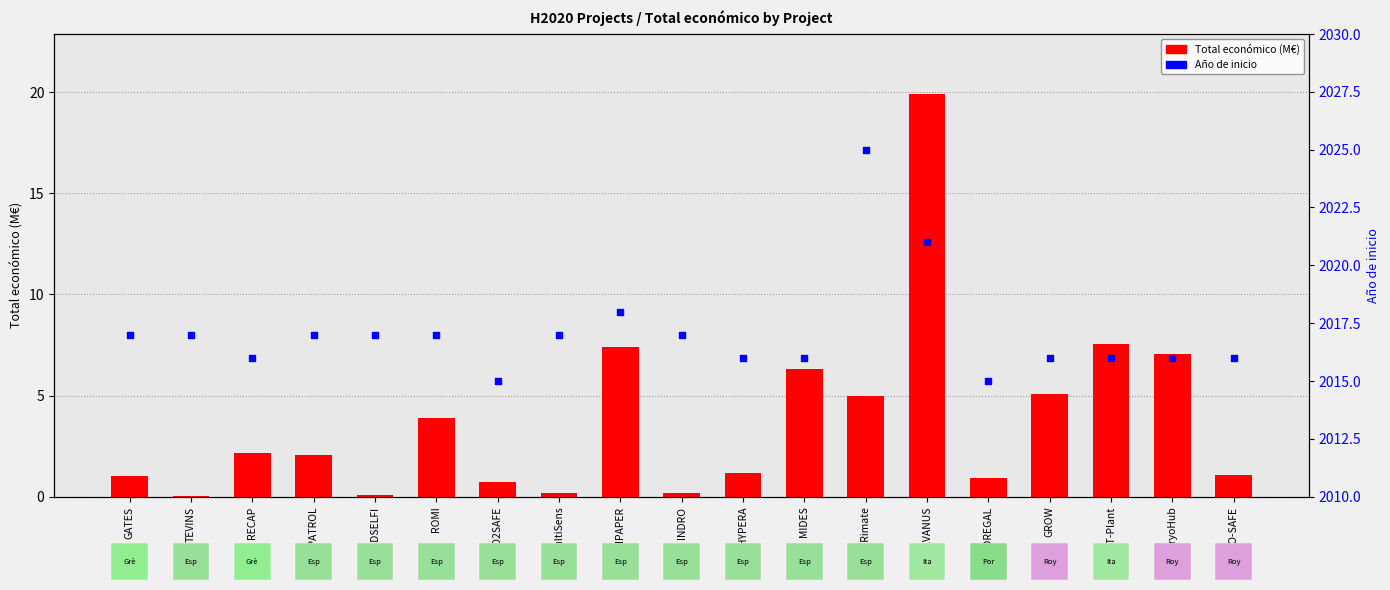

What are all the series names shown in the legend?

Total económico (M€), Año de inicio